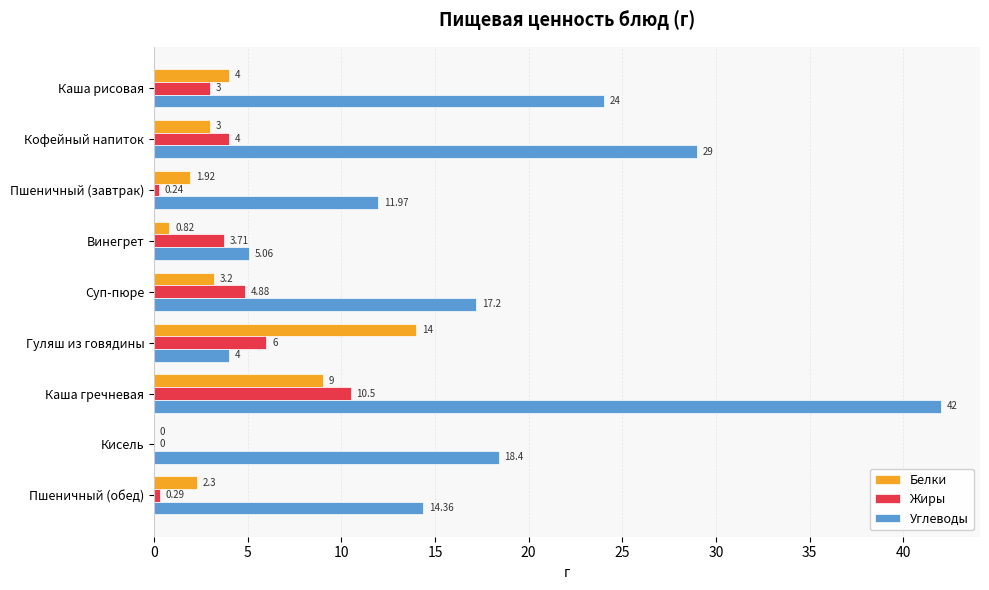

Which series has the largest total across all categories?

Углеводы